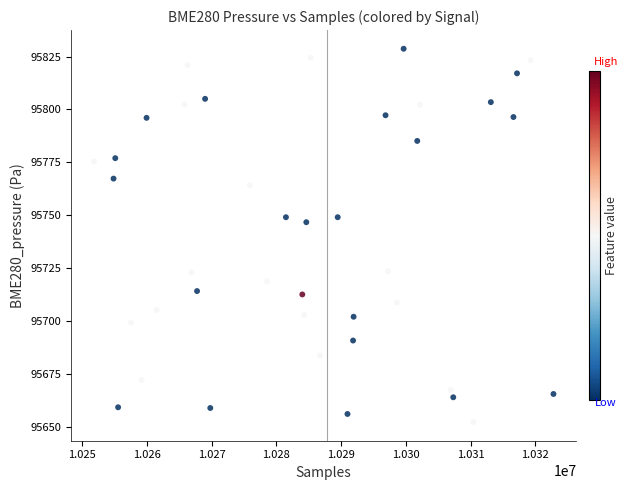

What Y value in the scatter plot is closest to 95740?

95746.8